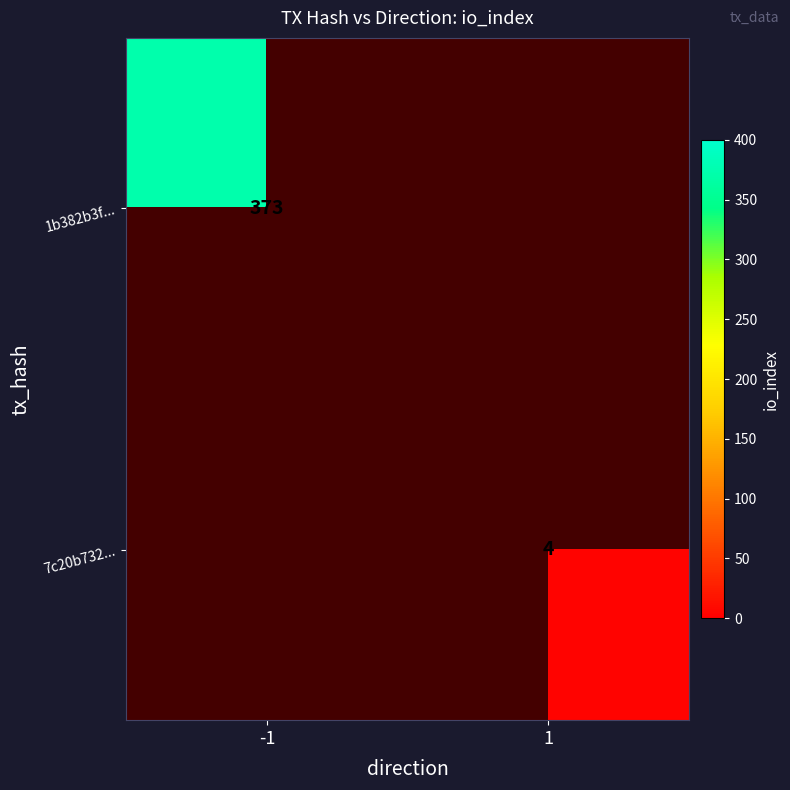

Is it true that 7c20b732... equals 2 at 1?

False